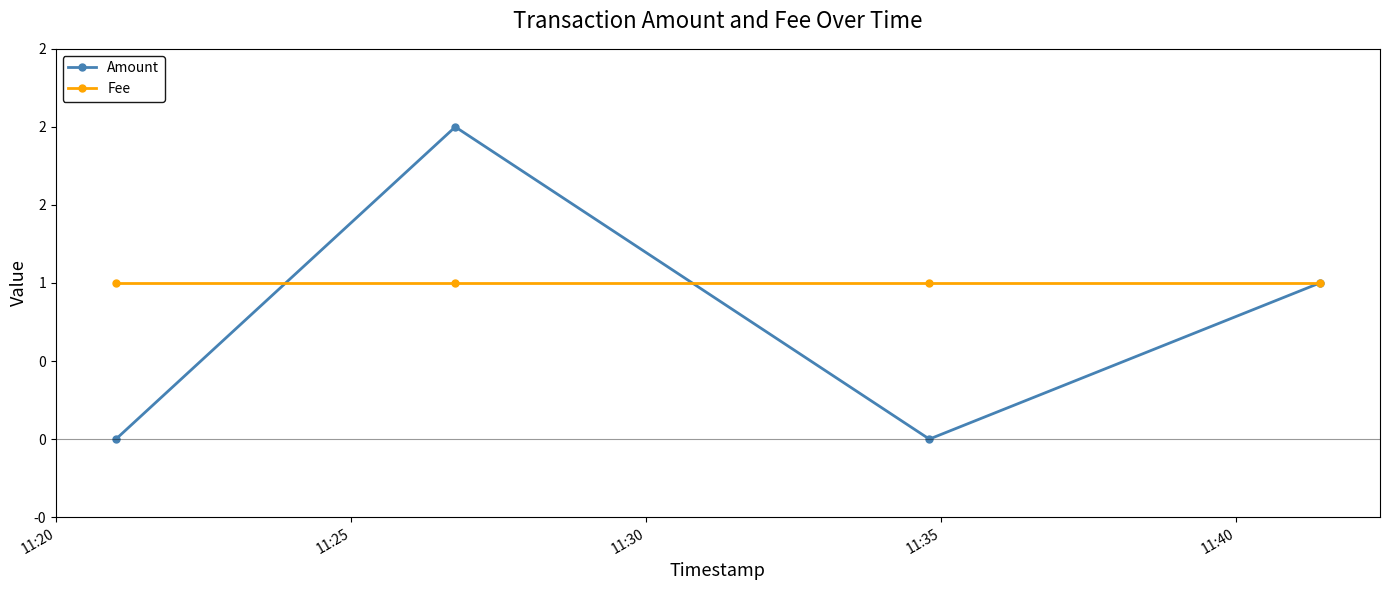

Does the chart have visible grid lines?

No